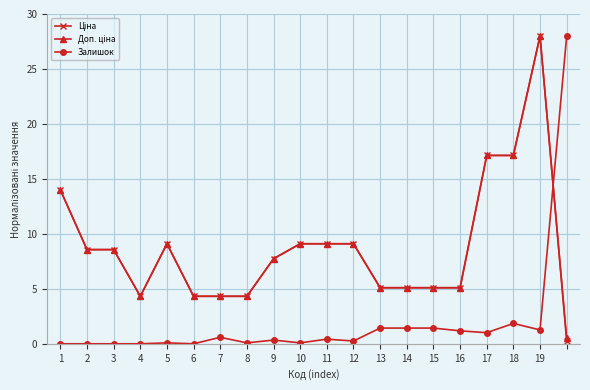

What is the value of the Залишок point at the 13th from the left?

1.4